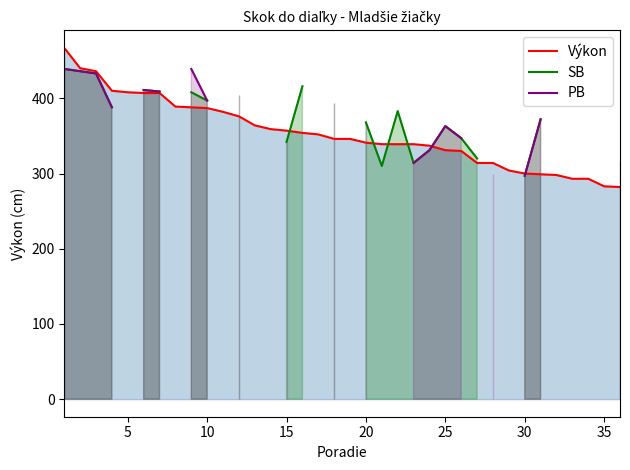

What is the smallest value displayed?

282.0